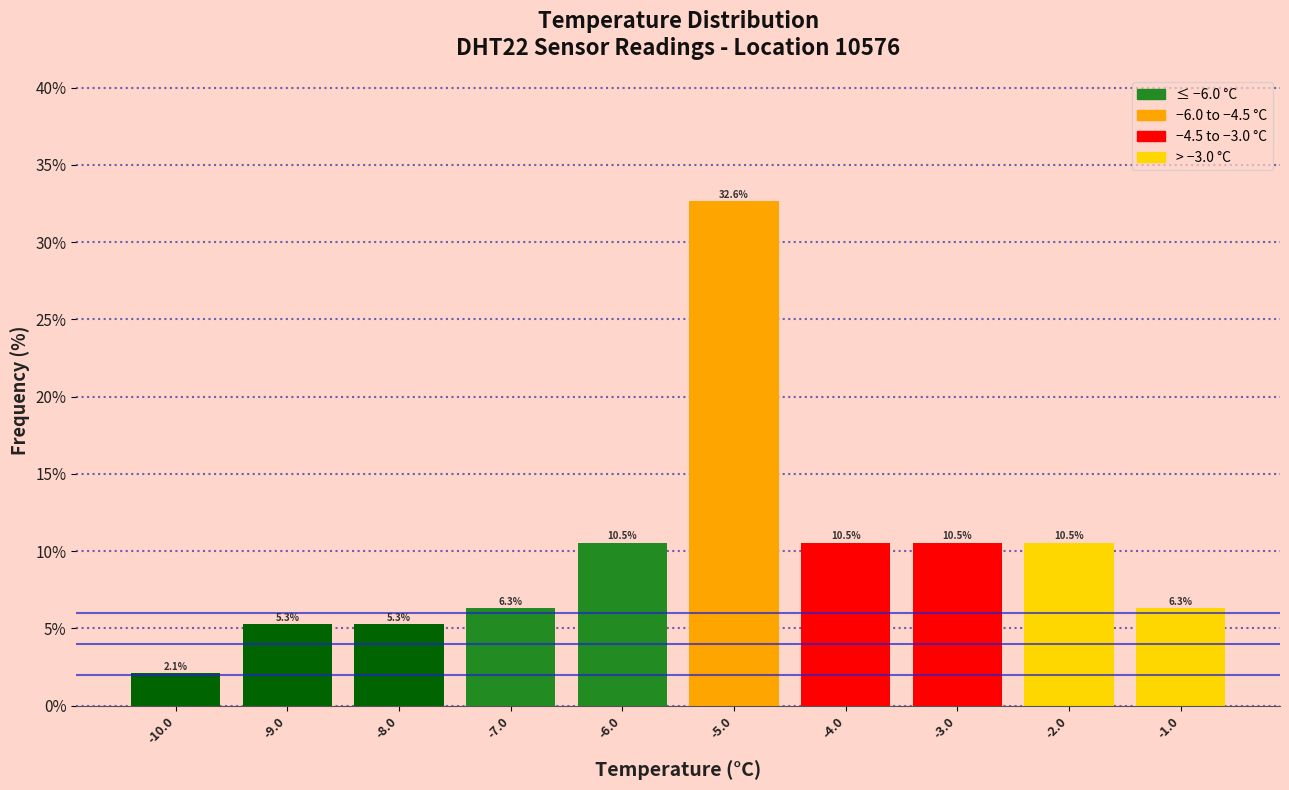

Over which range of the x-axis is the bar tallest?

-5.5 to -4.5